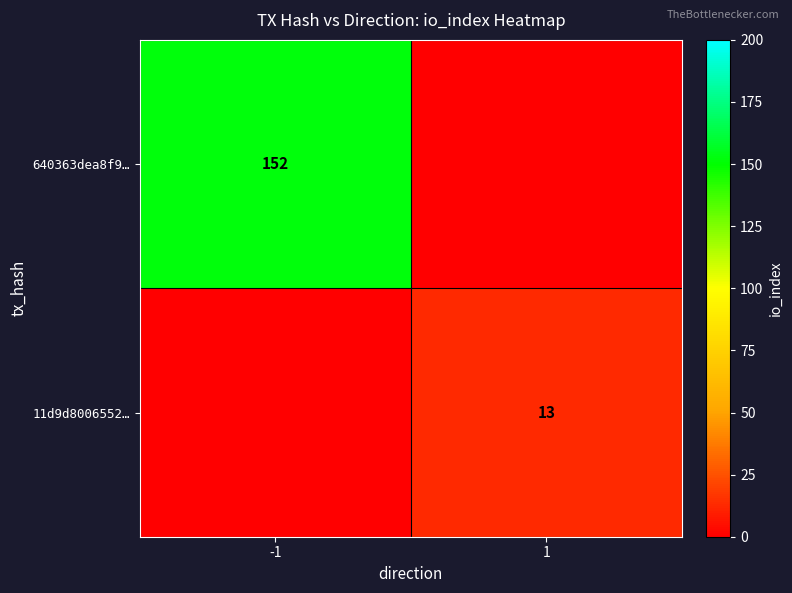

True or false: 11d9d8006552… has a value of 13 at 1.

True